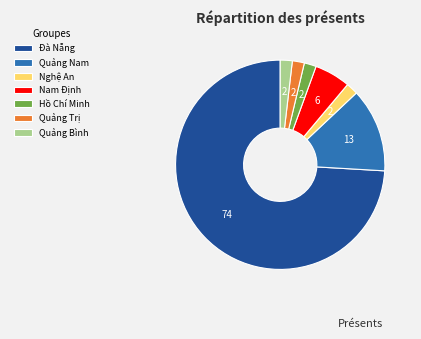

Is it true that Nam Định is 6% of the pie?

True